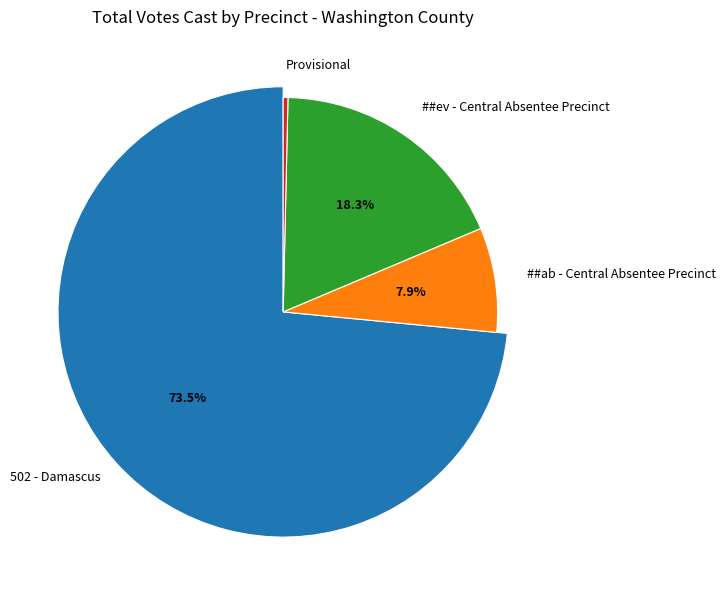

What is the smallest slice in the pie chart?

Provisional